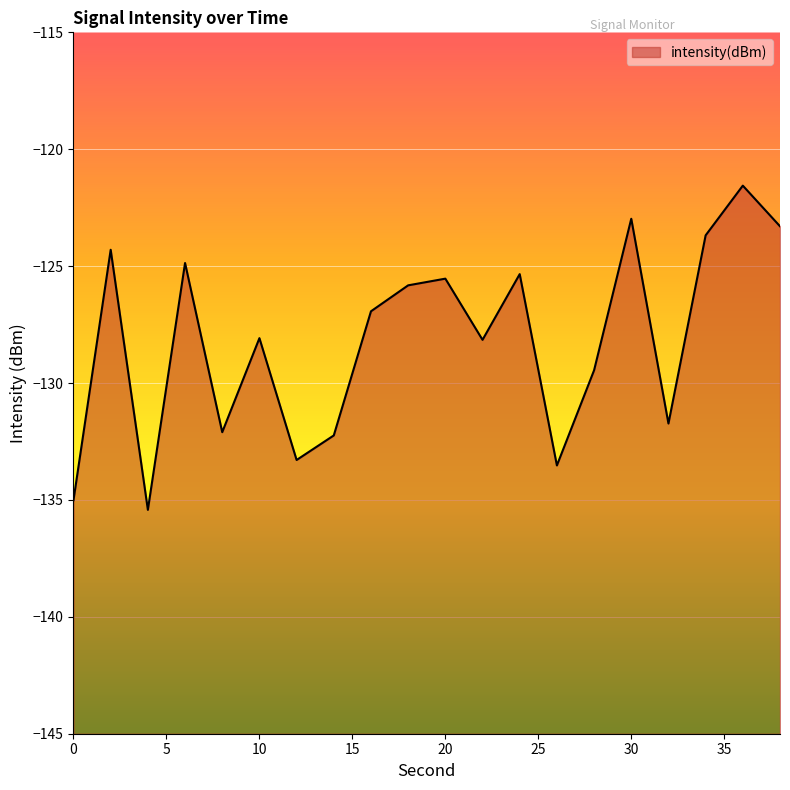

The value at 0 is -216.6. True or false?

False